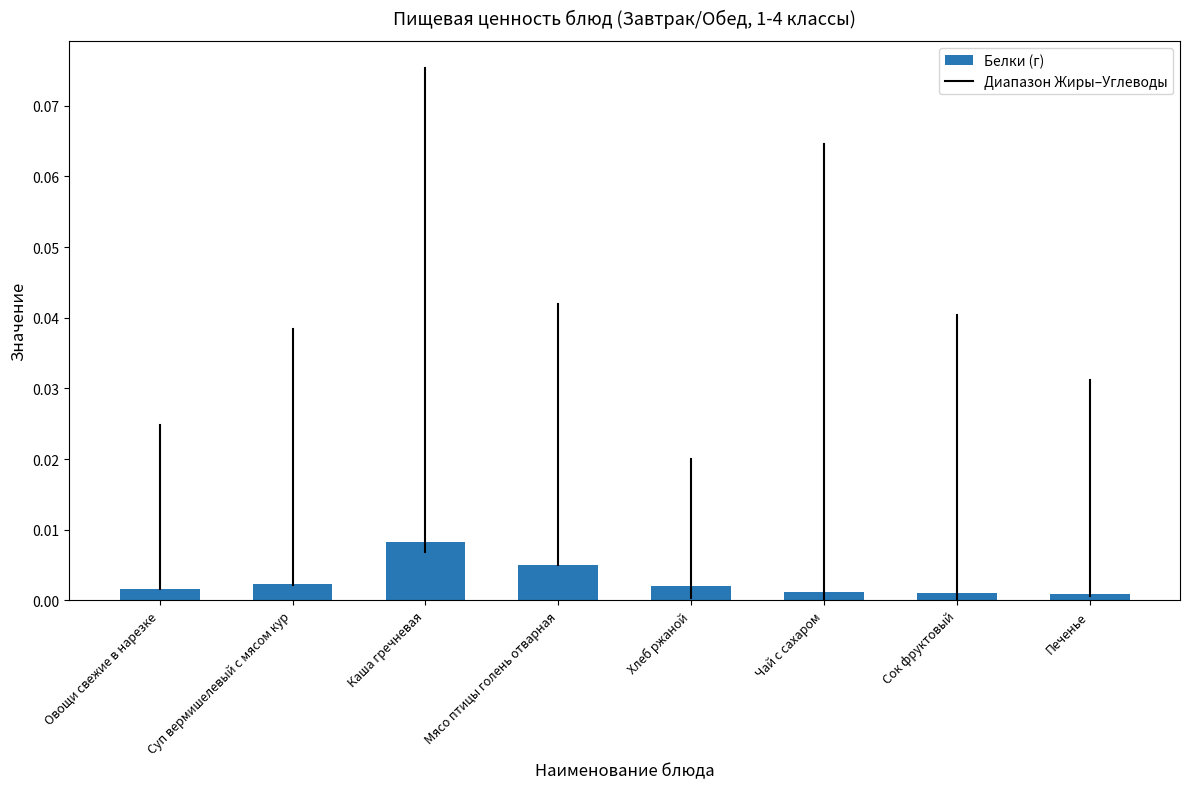

What position from the right is Овощи свежие в нарезке?

8